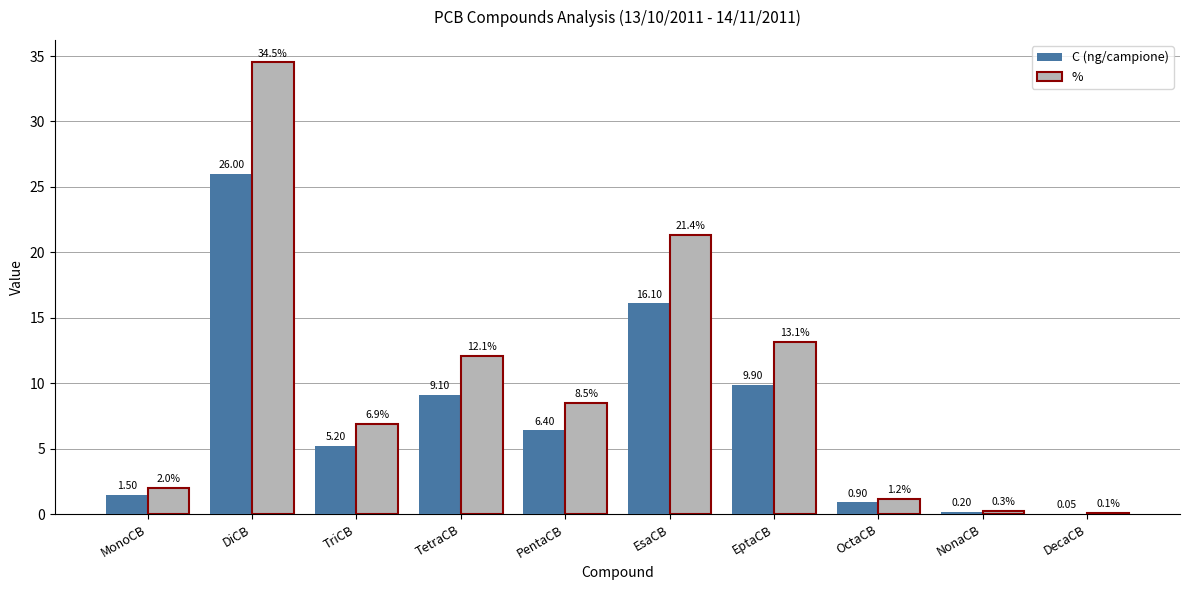

What is the maximum value shown in the chart?

34.5